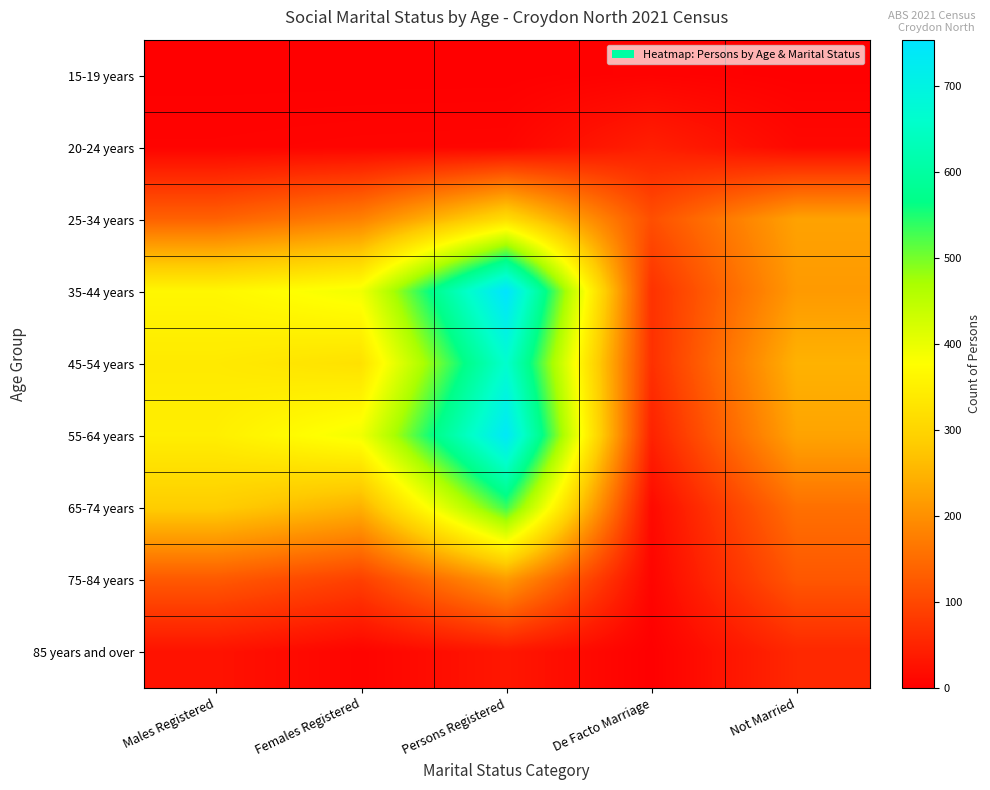

At which category does the chart reach its minimum across all series?

Males Registered